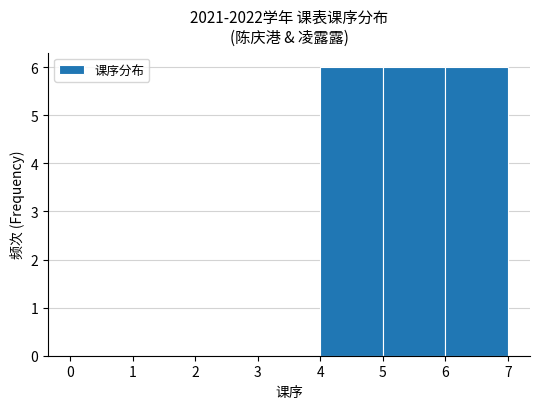

How tall is the bar that spans 4 to 5 on the x-axis? The values are not printed on the chart, so give them approximately, as read against the axis.

6